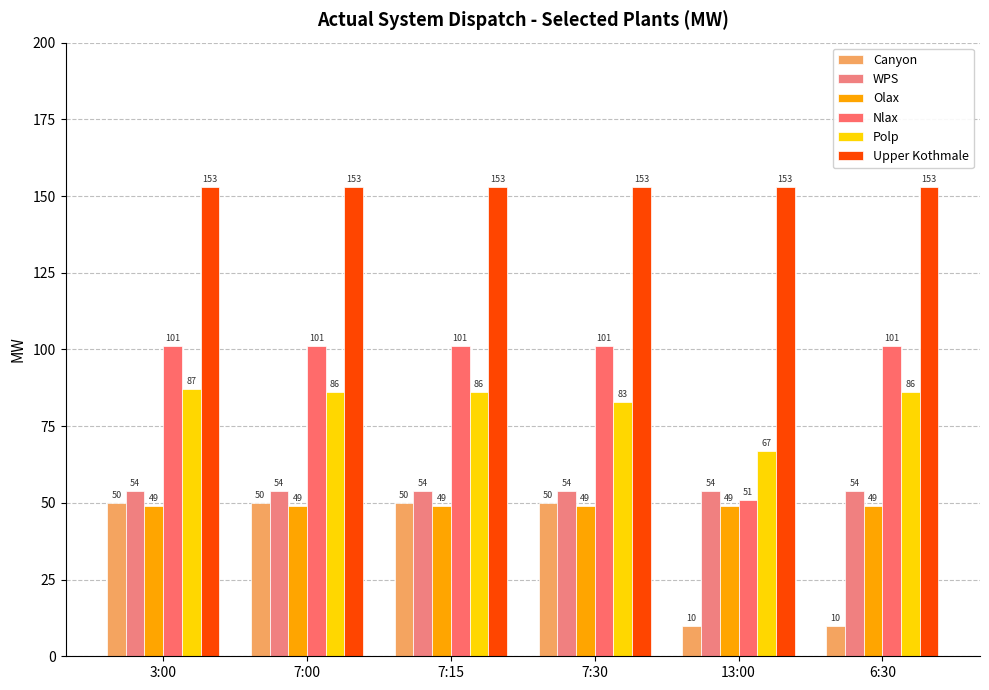

What is the approximate value of Nlax at 13:00?

51